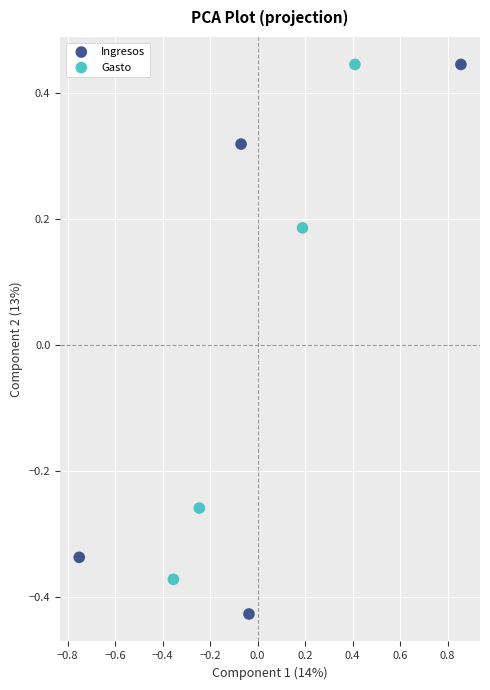

Which series has the widest spread of Y values?

Ingresos